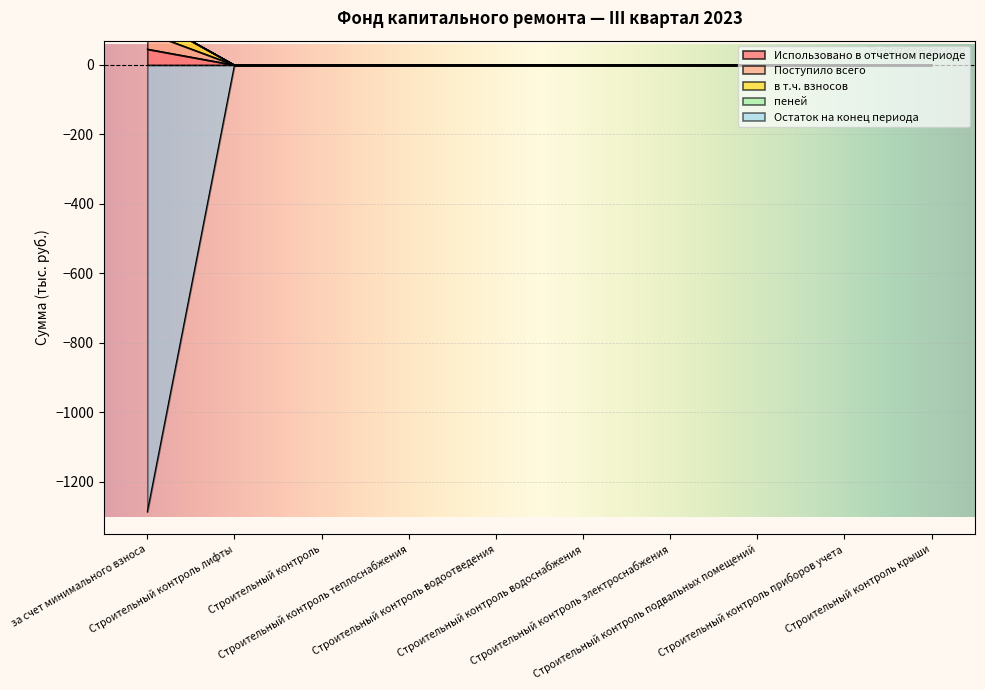

True or false: пеней and в т.ч. взносов cross at least once.

False